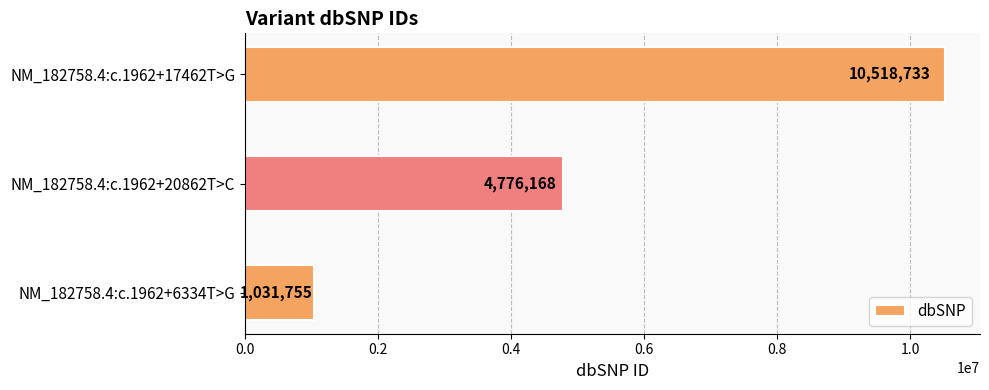

How many data points are less than 4776168?

1